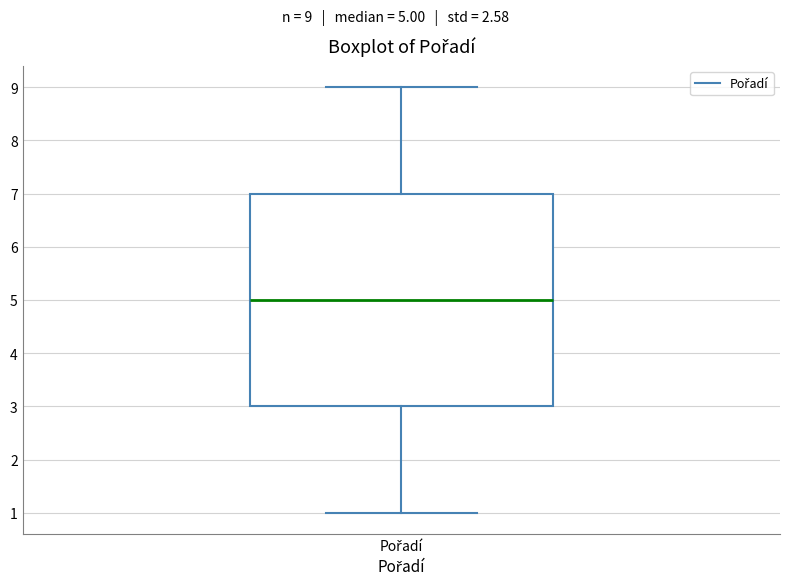

Where is the lower edge of the box for Pořadí on the y-axis? The values are not printed on the chart, so give them approximately, as read against the axis.

3